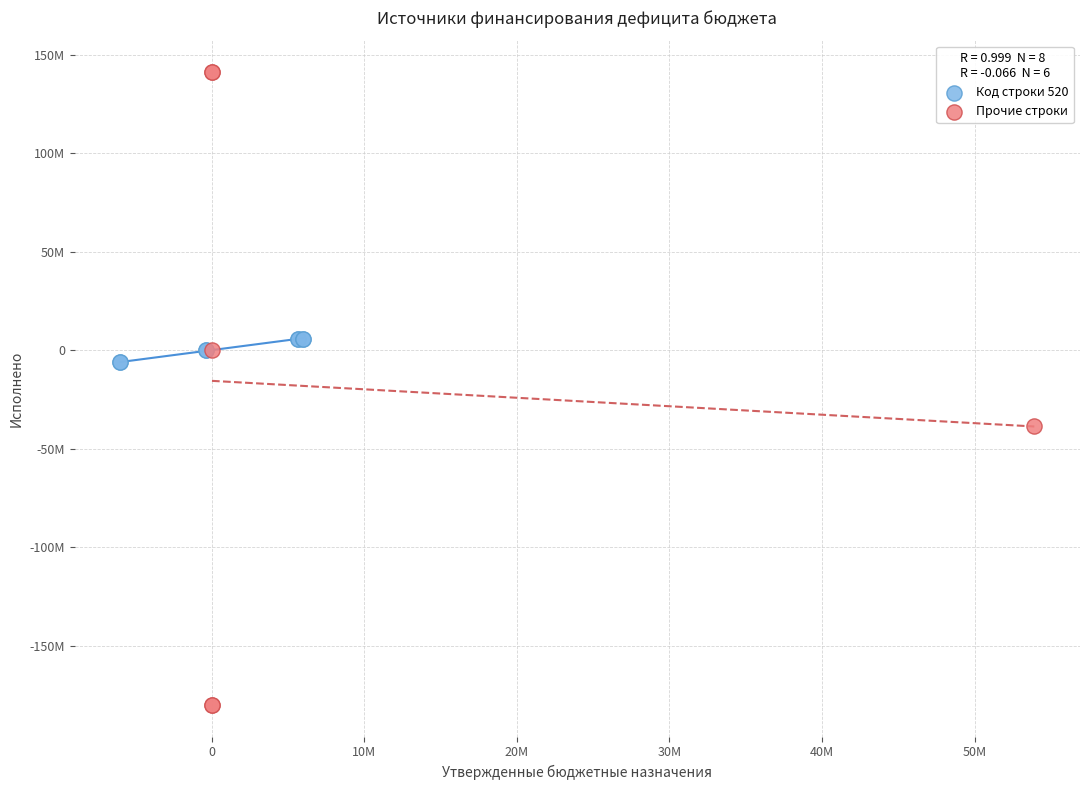

What are all the series names shown in the legend?

Код строки 520, Прочие строки